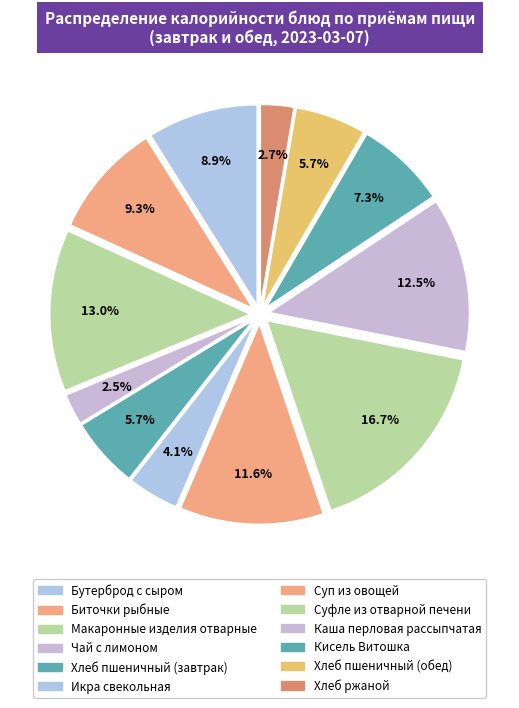

How many slices are in this pie chart?

12